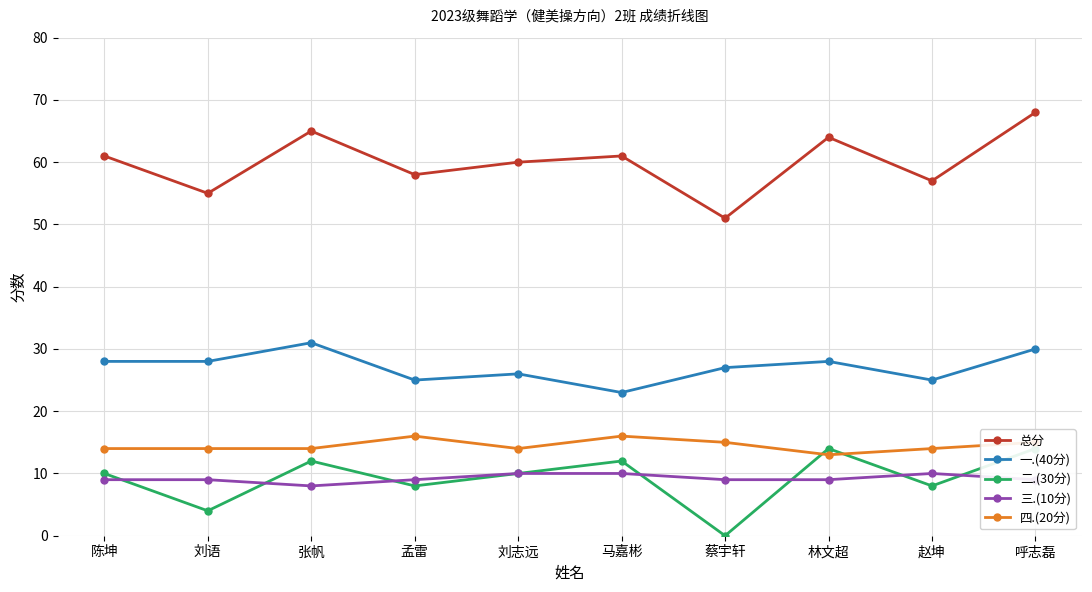

Read the 三.(10分) value at 陈坤.

9